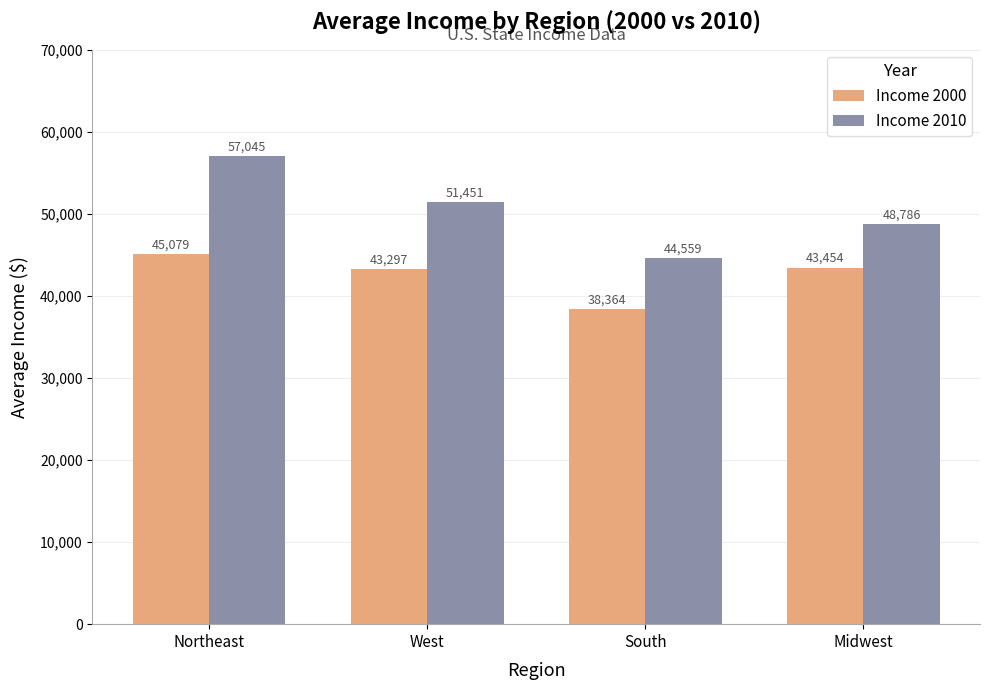

Which series has the largest total across all categories?

Income 2010